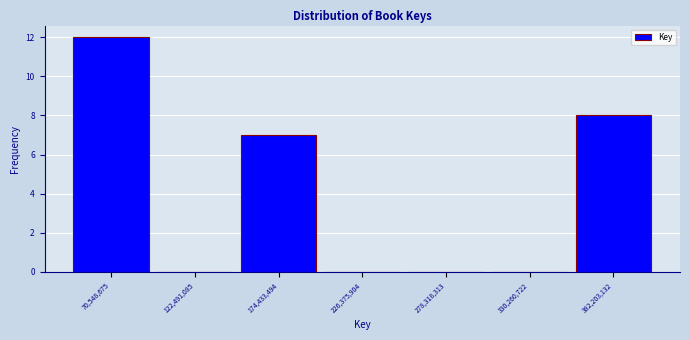

Reading left to right, transcribe this chart: for each bar, give the range it covers on the x-axis and its height. Neither the bar edges nor the heights are printed on the chart, so give them approximately, as read against the axes.

40000000 to 100000000: 12
100000000 to 150000000: 0
150000000 to 200000000: 7
200000000 to 250000000: 0
250000000 to 300000000: 0
300000000 to 360000000: 0
360000000 to 410000000: 8